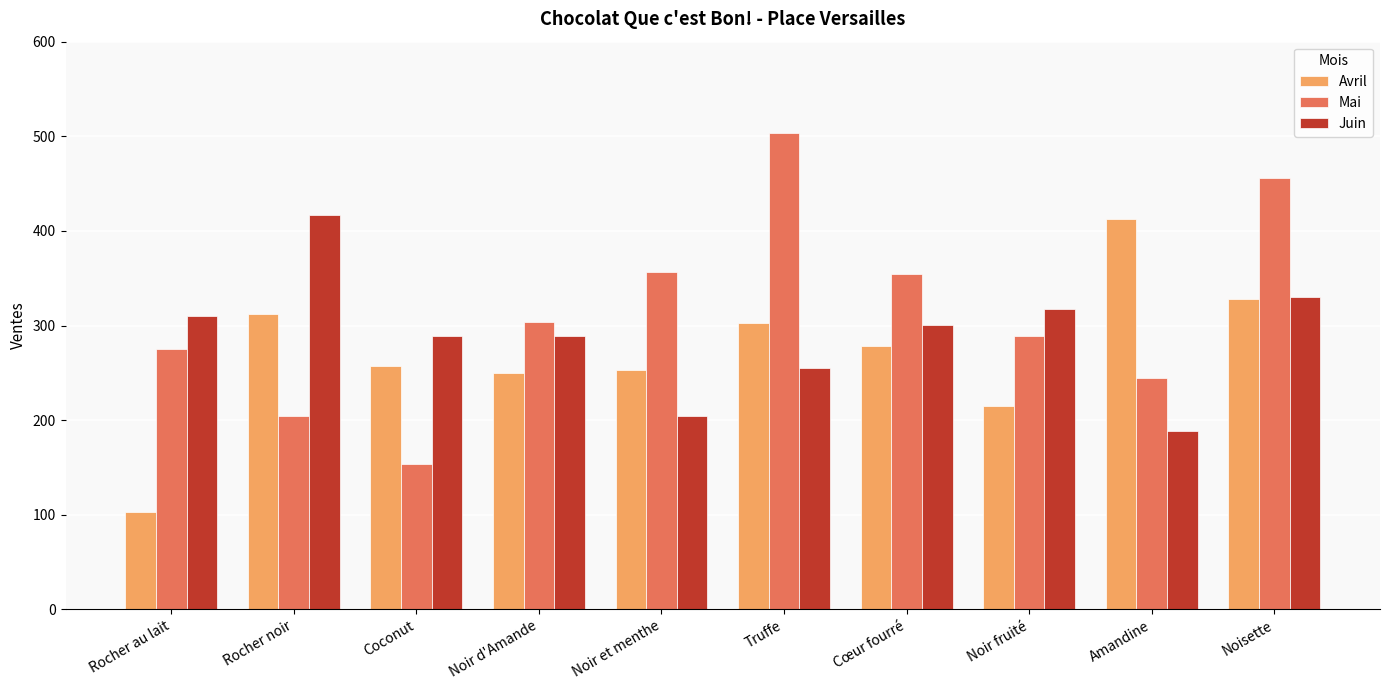

True or false: Mai has a value of 48 at Rocher noir.

False